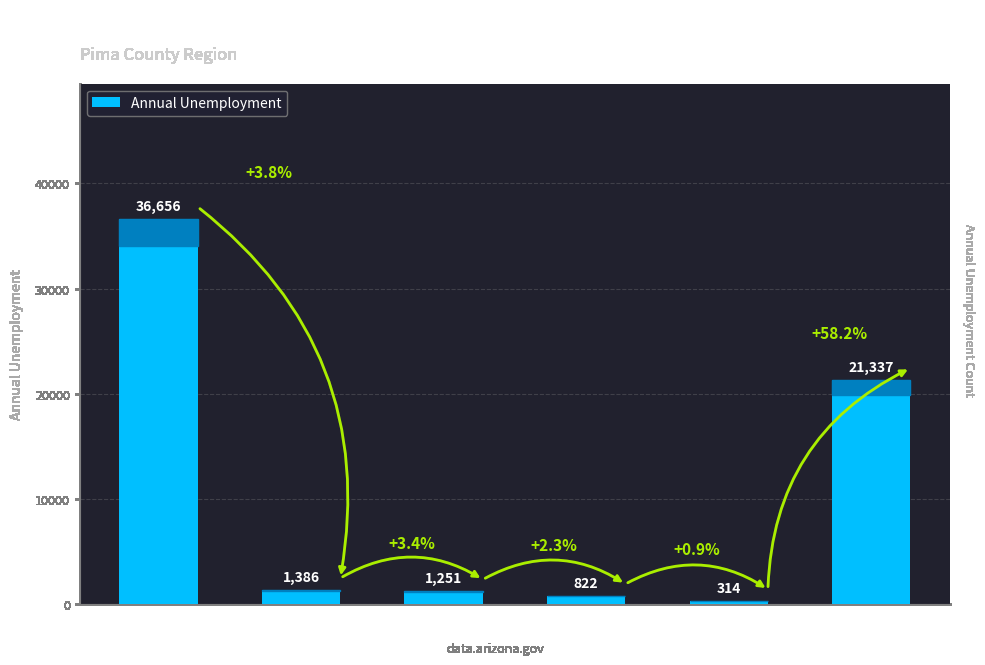

What is the difference between the values at Oro Valley and Tucson?

20086